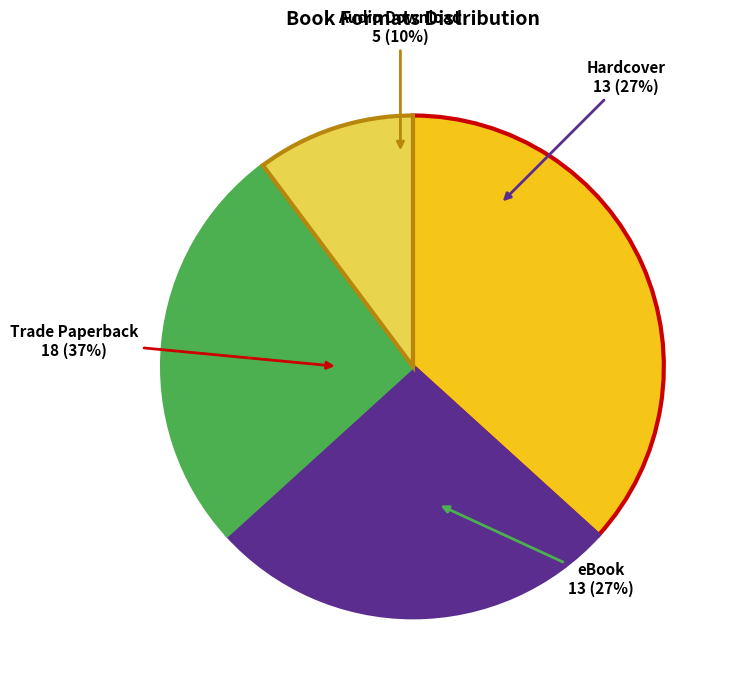

Does any single category account for the majority?

No